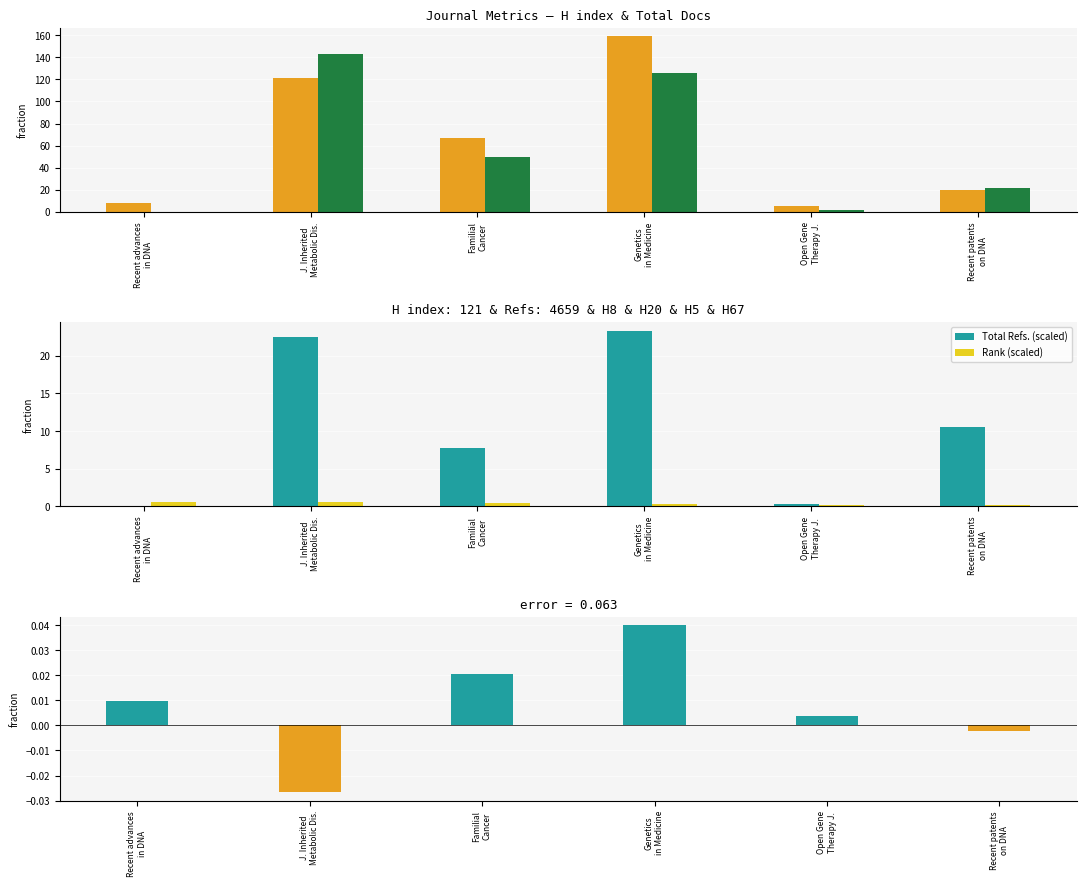

Reading right to left, transcribe all the data shown in this chart.

H index: Recent patents
on DNA=20.0	Open Gene
Therapy J.=5.0	Genetics
in Medicine=159.0	Familial
Cancer=67.0	J. Inherited
Metabolic Dis.=121.0	Recent advances
in DNA=8.0
Total Docs. (2008): Recent patents
on DNA=22.0	Open Gene
Therapy J.=2.0	Genetics
in Medicine=126.0	Familial
Cancer=50.0	J. Inherited
Metabolic Dis.=143.0	Recent advances
in DNA=0.0
Total Refs. (scaled): Recent patents
on DNA=10.5	Open Gene
Therapy J.=0.3	Genetics
in Medicine=23.3	Familial
Cancer=7.8	J. Inherited
Metabolic Dis.=22.5	Recent advances
in DNA=0.0
Rank (scaled): Recent patents
on DNA=0.1	Open Gene
Therapy J.=0.2	Genetics
in Medicine=0.3	Familial
Cancer=0.4	J. Inherited
Metabolic Dis.=0.5	Recent advances
in DNA=0.6
error: Recent patents
on DNA=-0.0	Open Gene
Therapy J.=0.0	Genetics
in Medicine=0.0	Familial
Cancer=0.0	J. Inherited
Metabolic Dis.=-0.0	Recent advances
in DNA=0.0